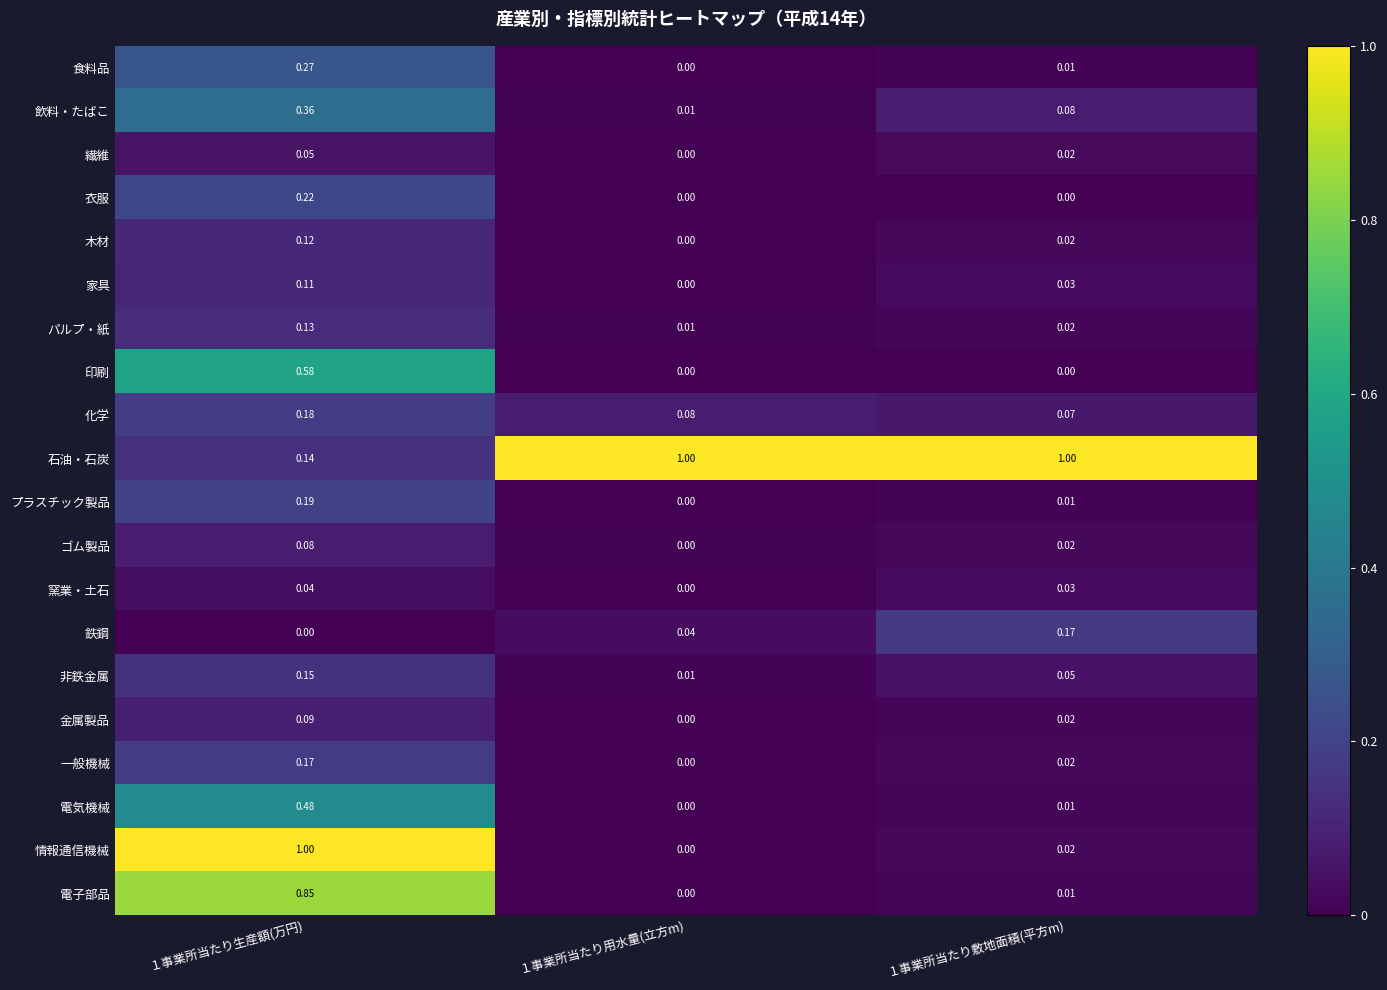

Is the value of 電気機械 at １事業所当たり用水量(立方m) greater than the value of 印刷 at １事業所当たり生産額(万円)?

No